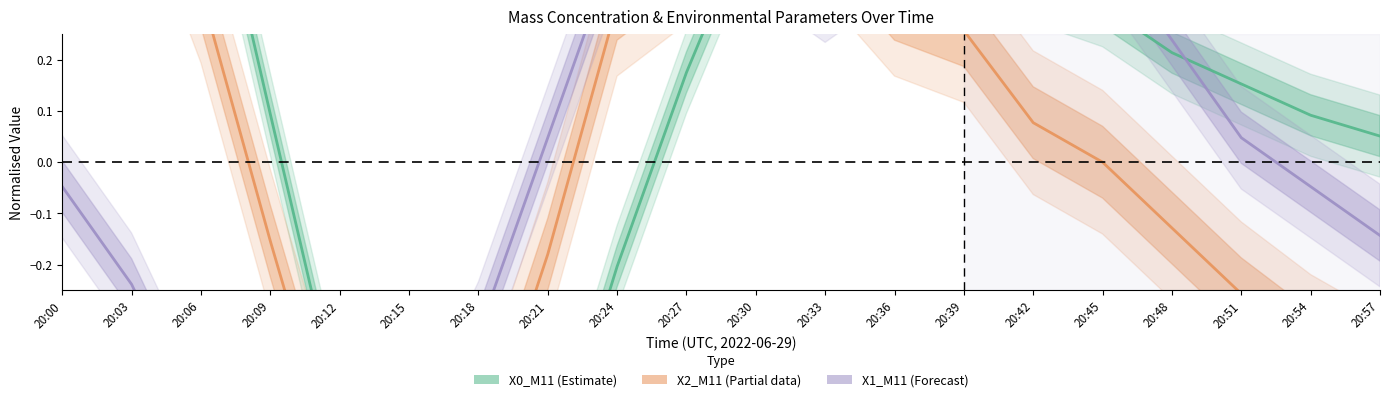

At which category does X0_M11 (Estimate) reach its first local peak?

20:33